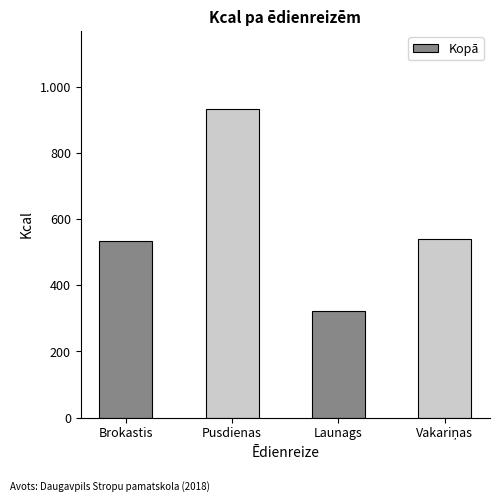

True or false: the data shows 538.4 at Vakariņas.

True